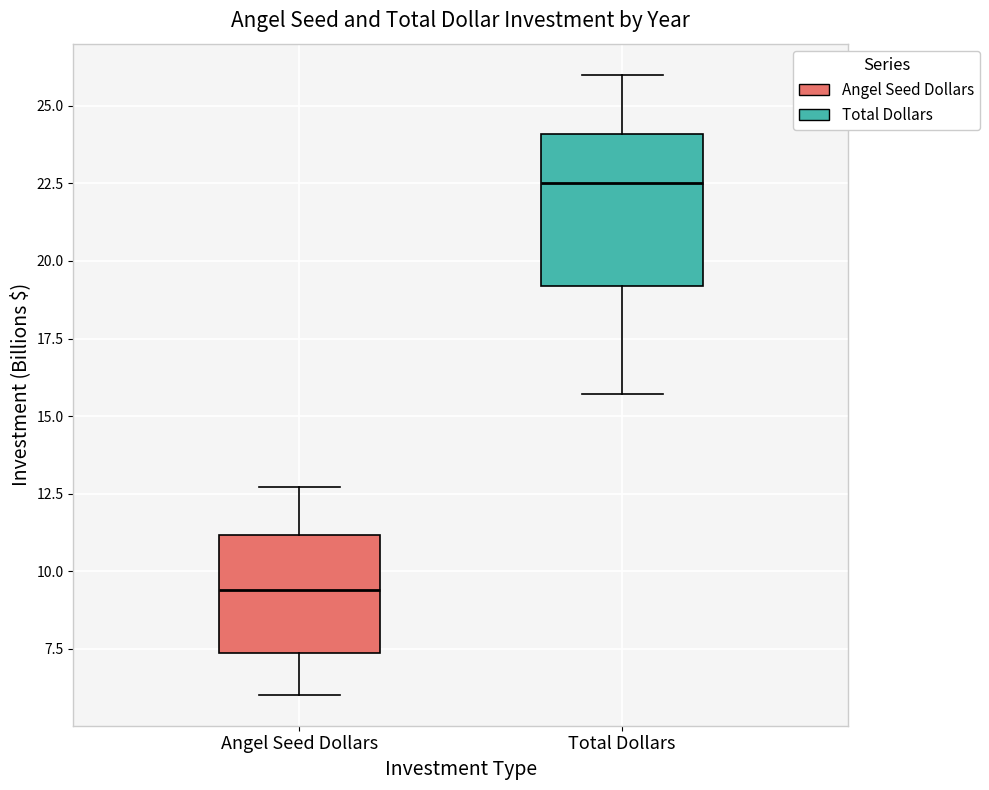

Which box's median line is the lowest?

Angel Seed Dollars